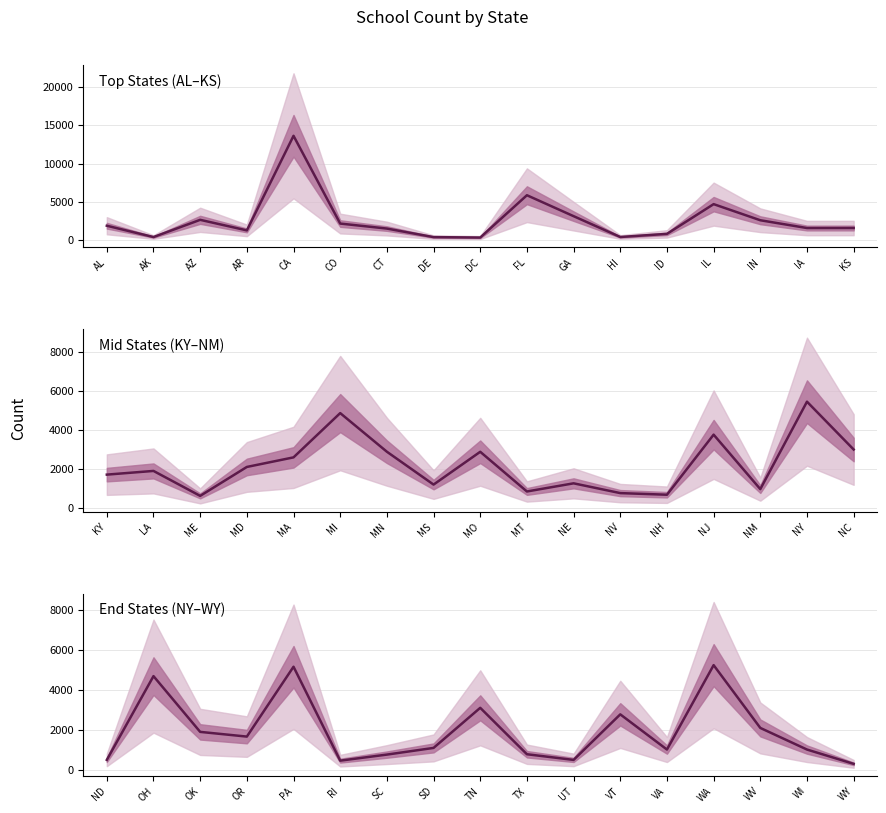

The value at VA is 1038. True or false?

True